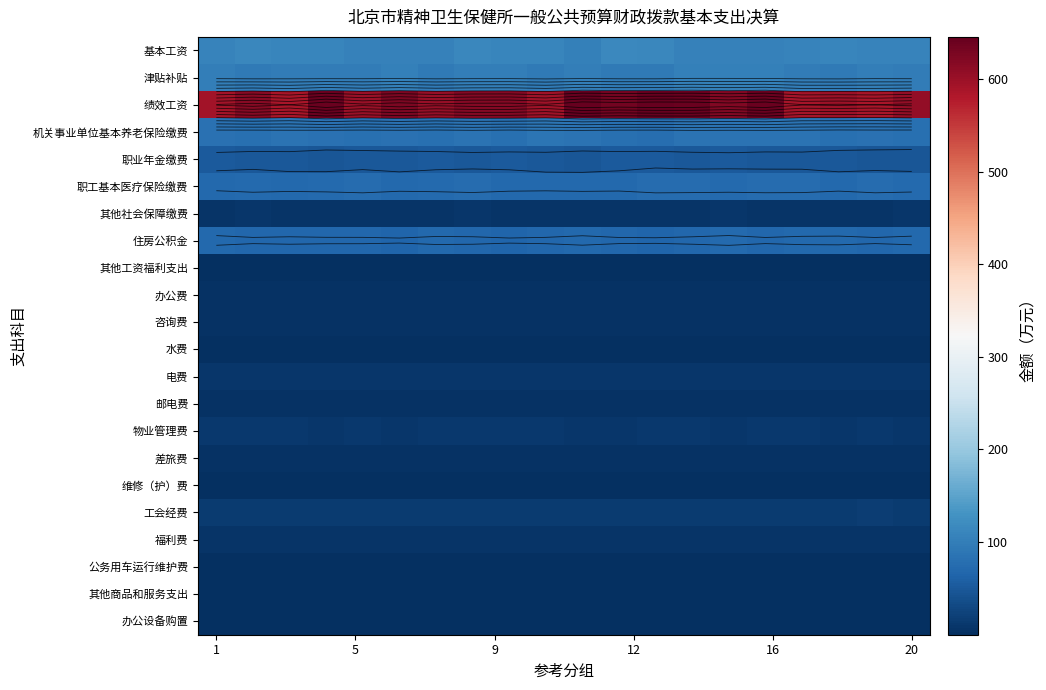

At which label does 津贴补贴 first exceed 97?

1